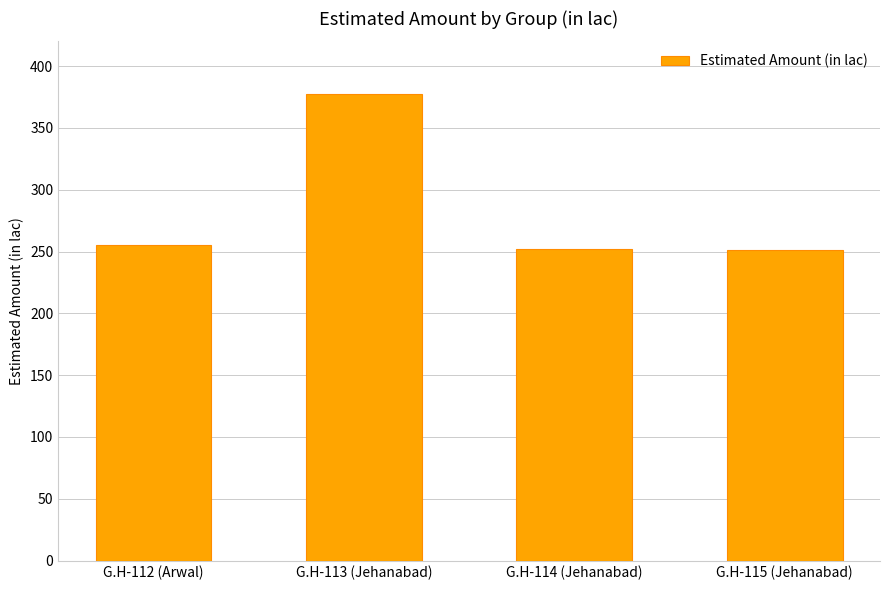

What is the value of the 2nd bar from the left?

377.8